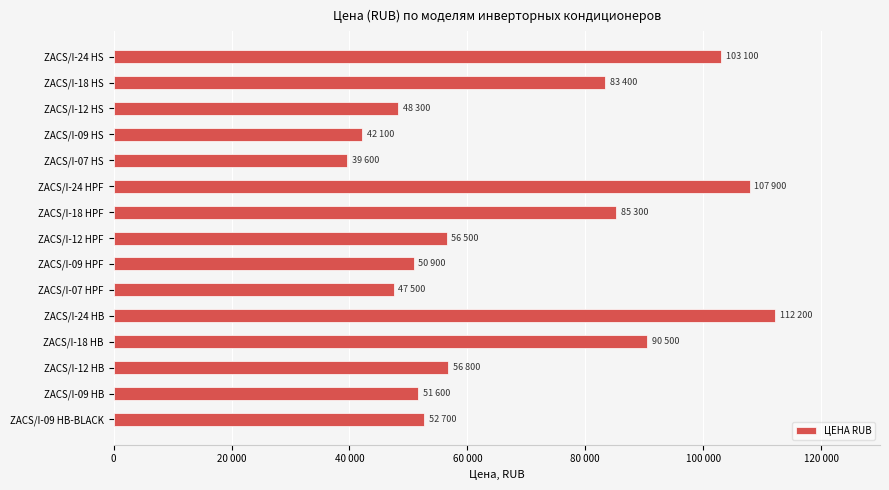

Are the bars horizontal?

Yes